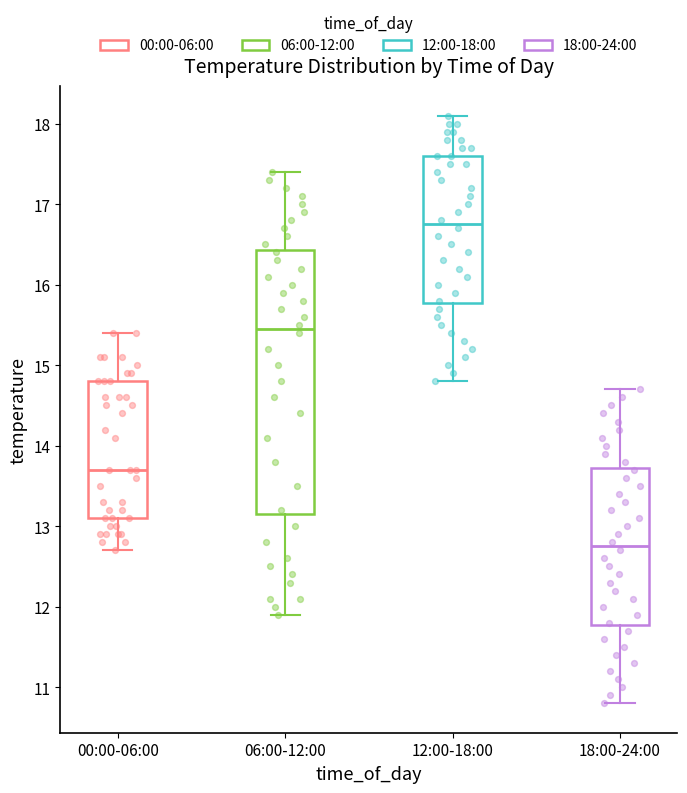

Reading left to right, read every box against the y-axis: the position of its median line, the range the box covers, and the ends of its whiskers. The values are not printed on the chart, so give them approximately, as read against the axis.

00:00-06:00: median 13.7, box 13.1 to 14.8, whiskers 12.7 to 15.4
06:00-12:00: median 15.5, box 13.2 to 16.4, whiskers 11.9 to 17.4
12:00-18:00: median 16.8, box 15.8 to 17.6, whiskers 14.8 to 18.1
18:00-24:00: median 12.8, box 11.8 to 13.7, whiskers 10.8 to 14.7